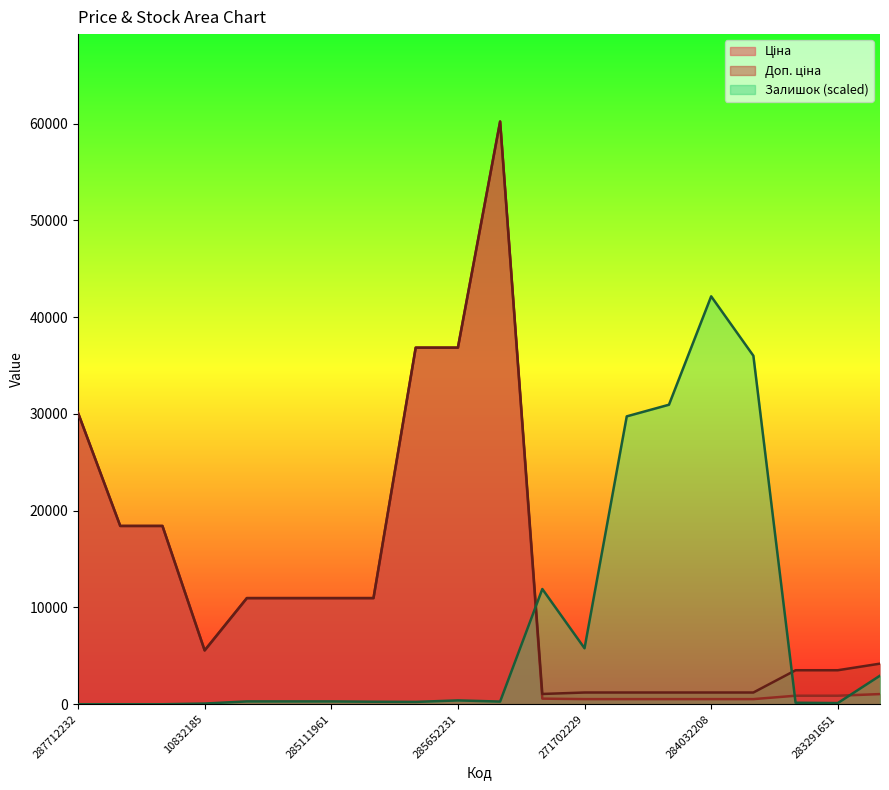

What is the average value of the Залишок series?

8092.6